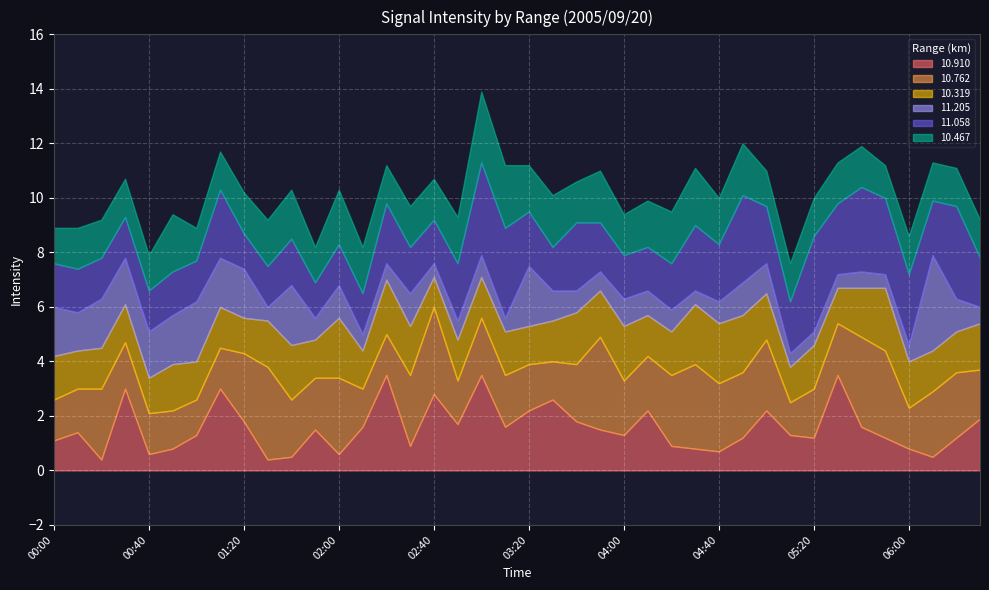

What is the difference between the 11.205 values at 05:10 and 02:10?

0.1